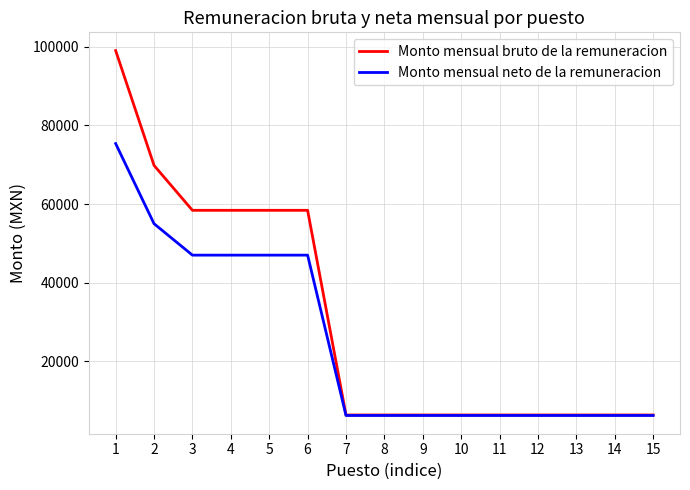

Rank the series by their maximum value, from lowest to highest.

Monto mensual neto de la remuneracion, Monto mensual bruto de la remuneracion